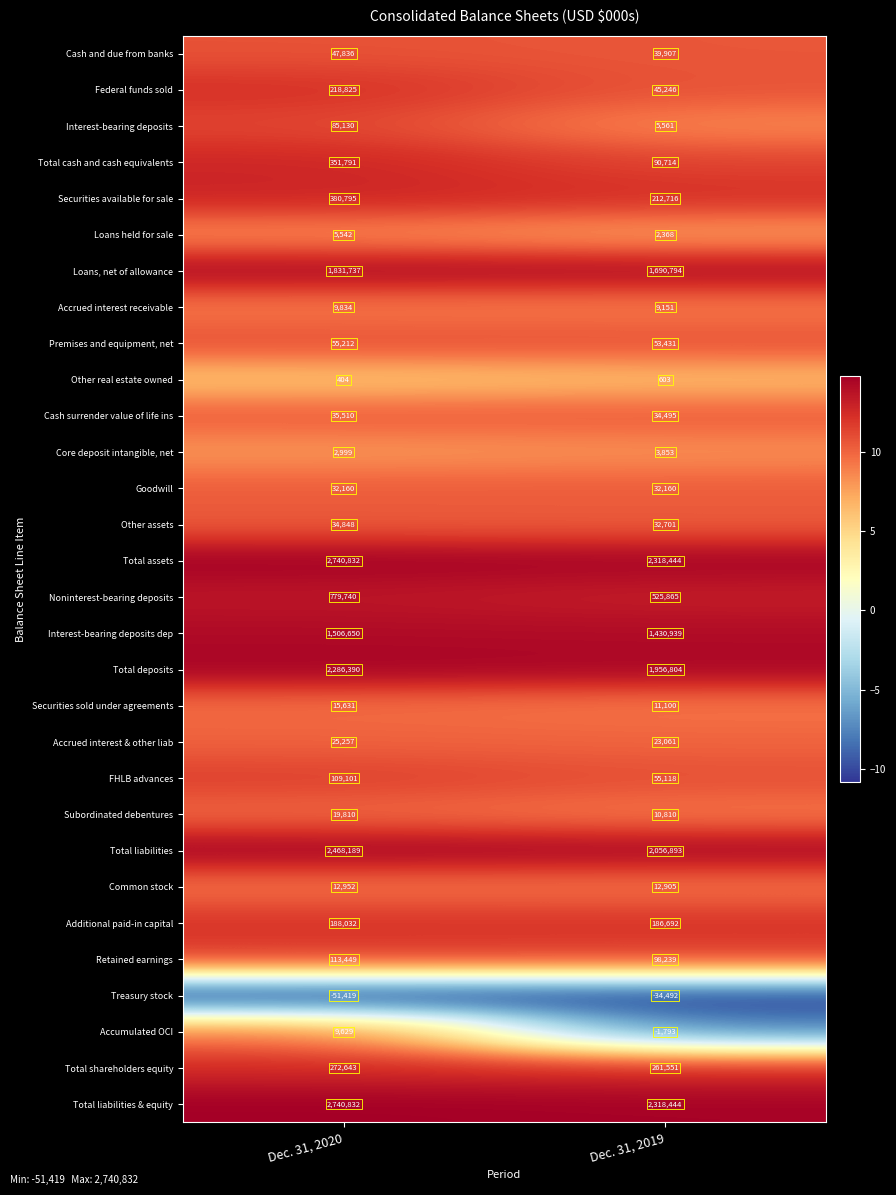

What is the greatest value displayed?

2740832